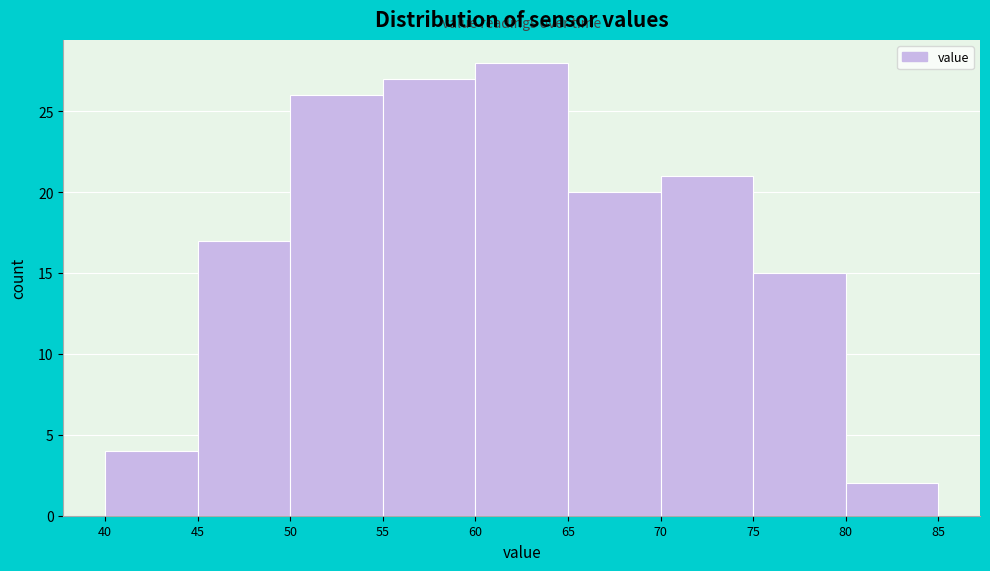

Reading left to right, transcribe this chart: for each bar, give the range it covers on the x-axis and its height. The values are not printed on the chart, so give them approximately, as read against the axis.

40 to 45: 4
45 to 50: 17
50 to 55: 26
55 to 60: 27
60 to 65: 28
65 to 70: 20
70 to 75: 21
75 to 80: 15
80 to 85: 2